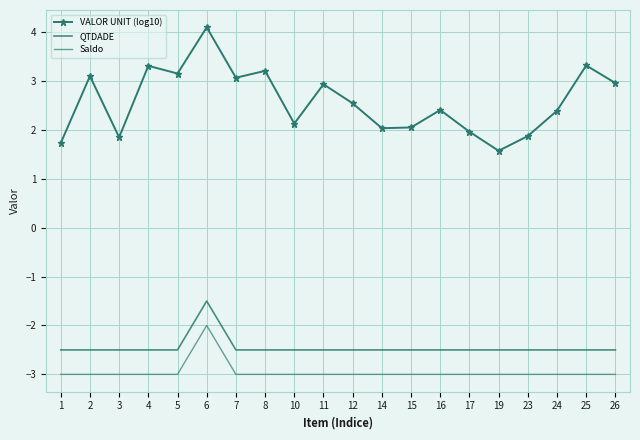

What is the sum of all QTDADE values?

-49.0